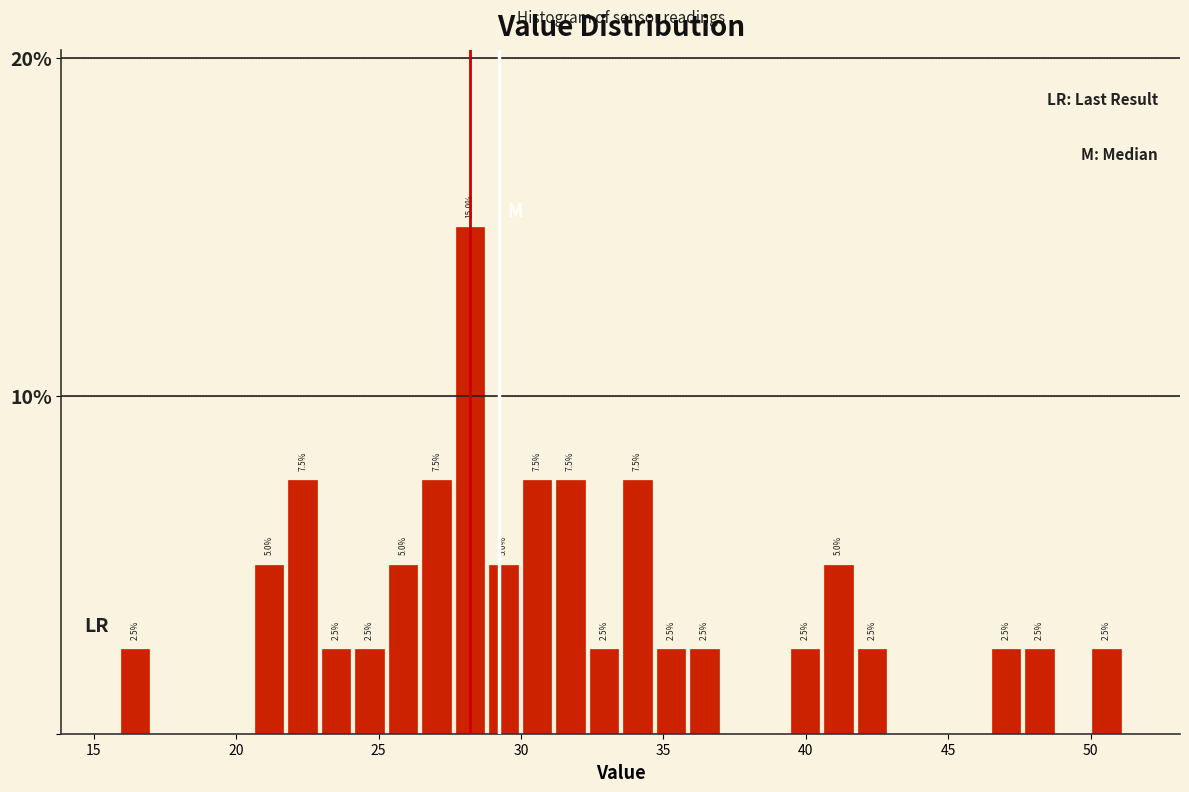

Around what value on the x-axis is the tallest bar? Give the approximate position of its centre, as read against the axis.

28.0